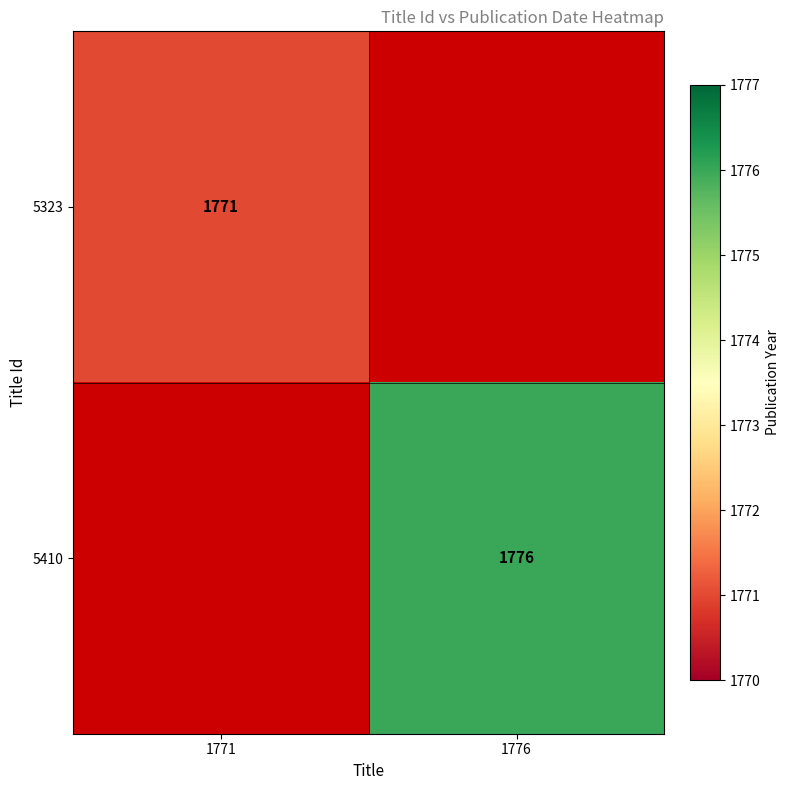

Which category has the highest value across all series?

1776